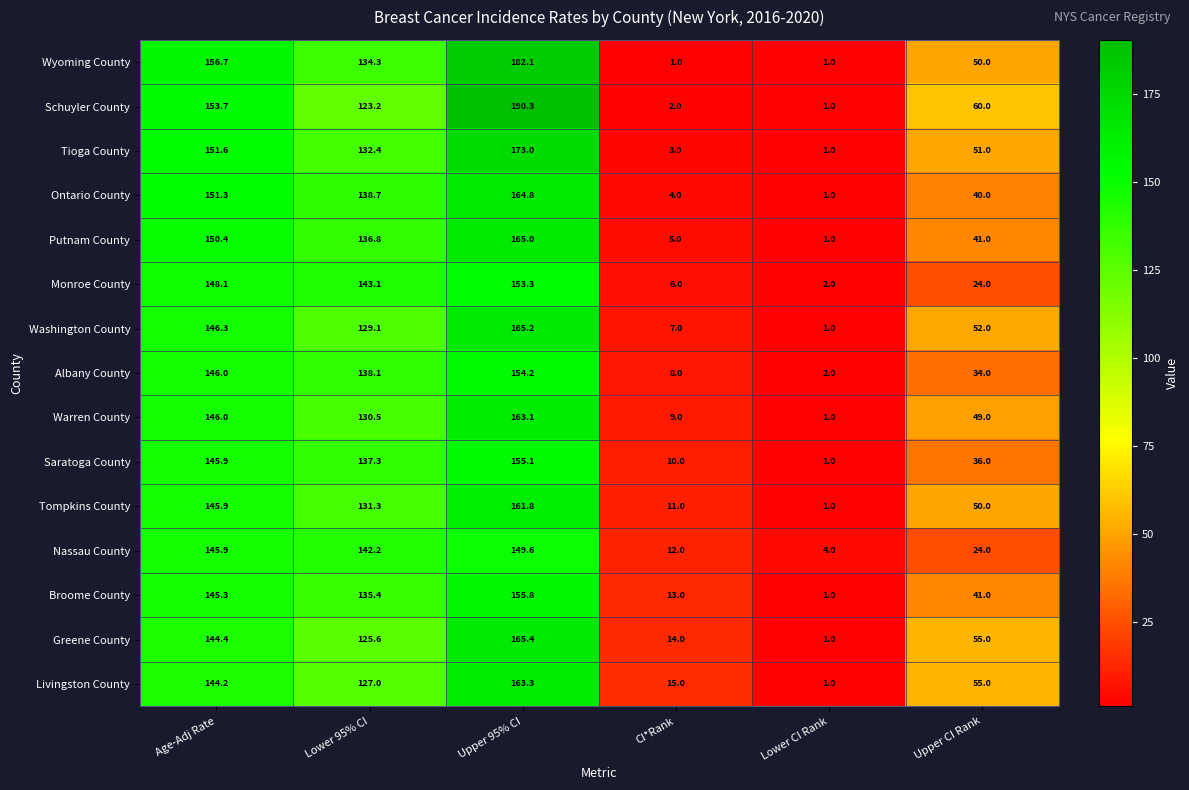

Is the value of Livingston County at Lower 95% CI greater than the value of Tioga County at Lower 95% CI?

No